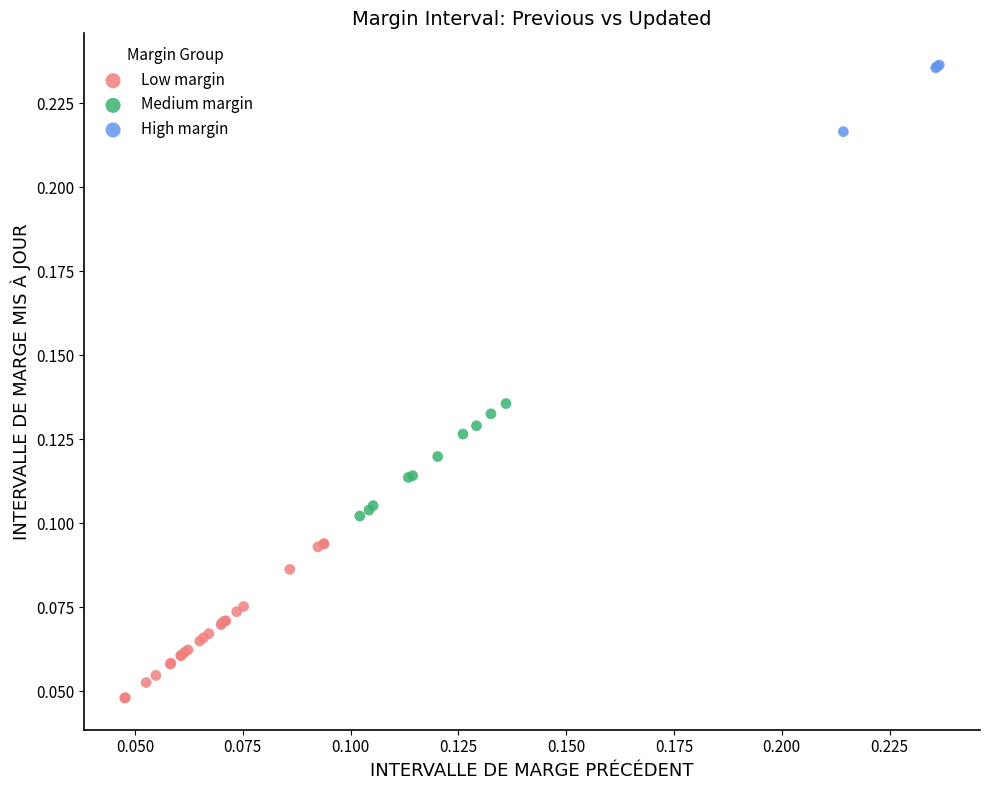

Which series contains the highest Y value?

High margin